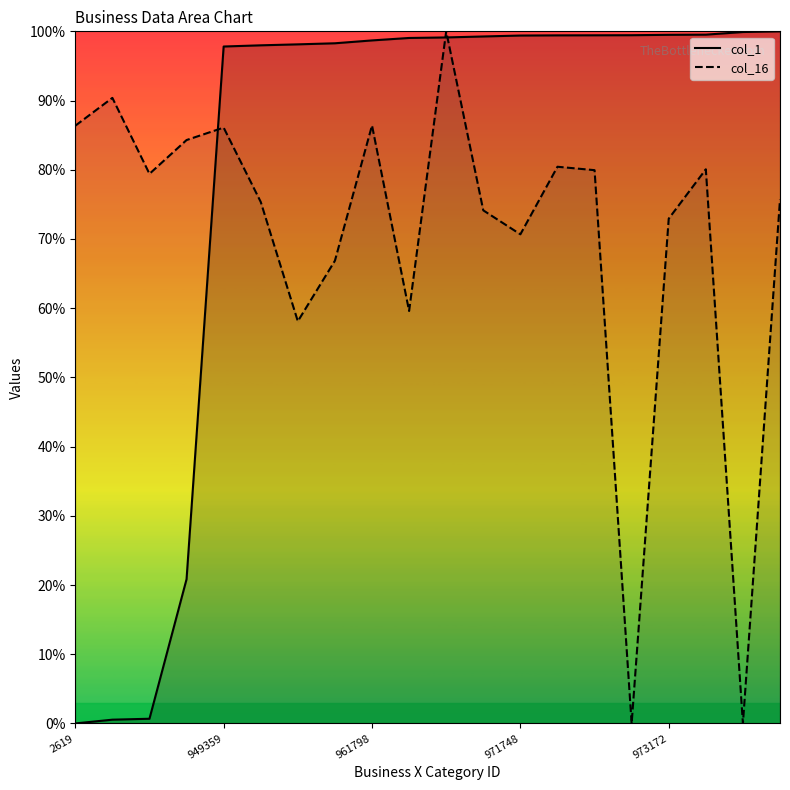

Does the chart display data point markers on the line(s)?

No